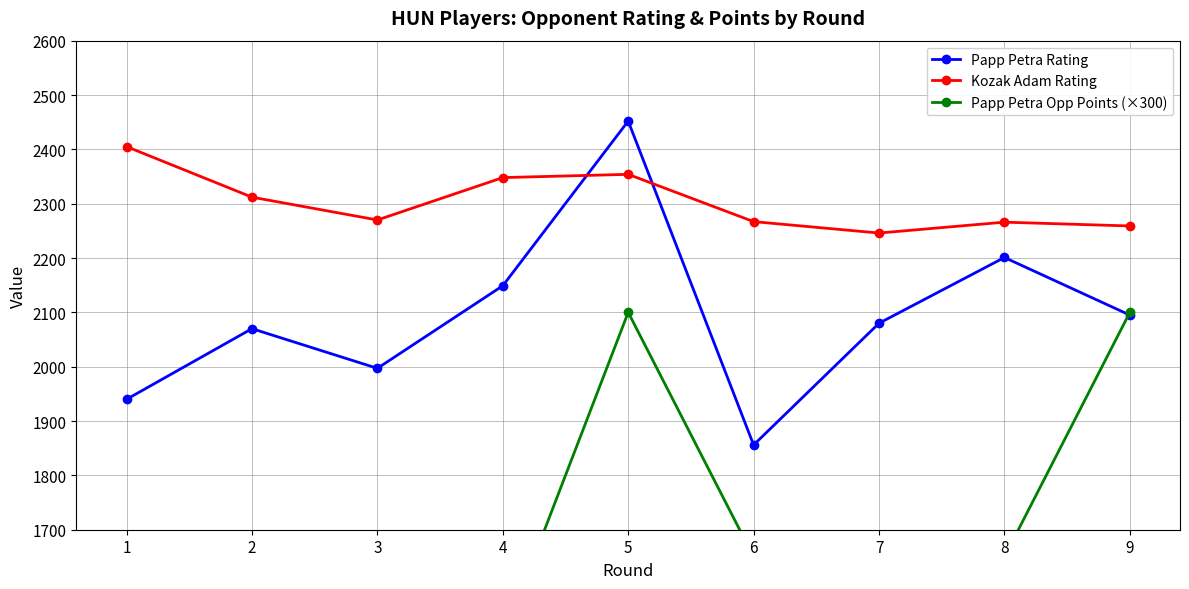

Between which two adjacent categories do Papp Petra Opp Points (×300) and Papp Petra Rating first intersect?

8 and 9